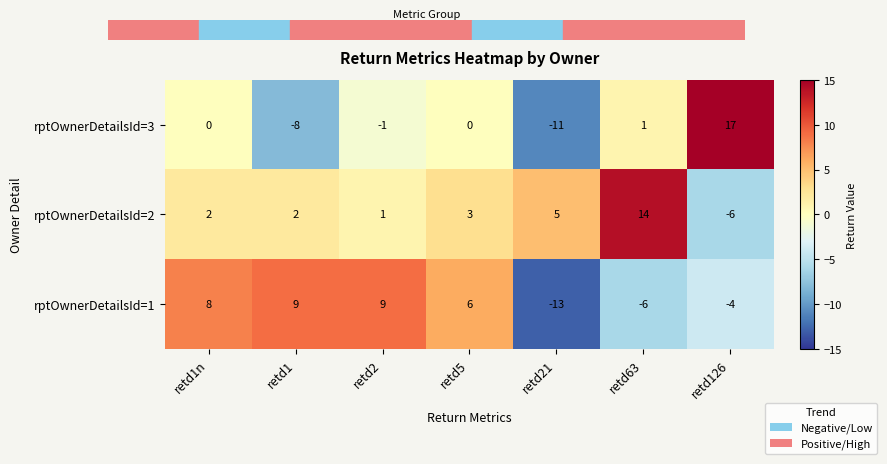

What is the difference between the rptOwnerDetailsId=3 values at retd5 and retd1?

8